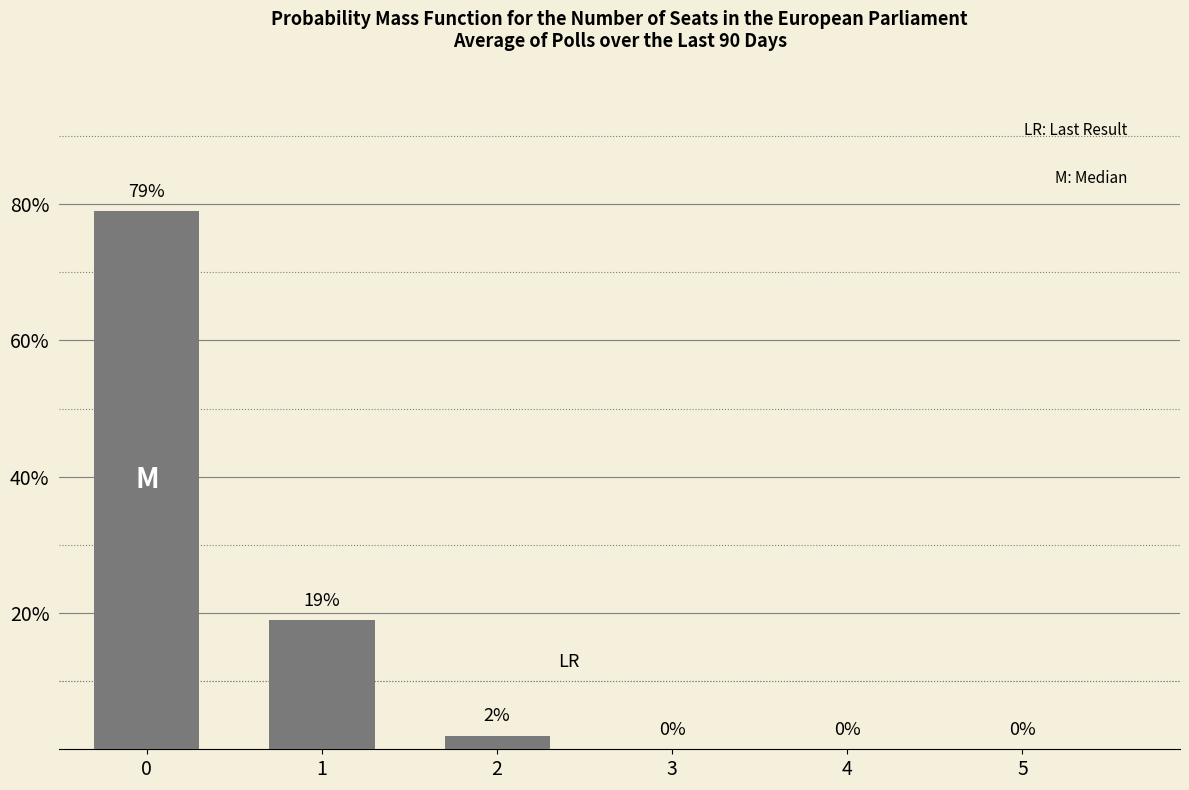

How many categories are shown in the chart?

6